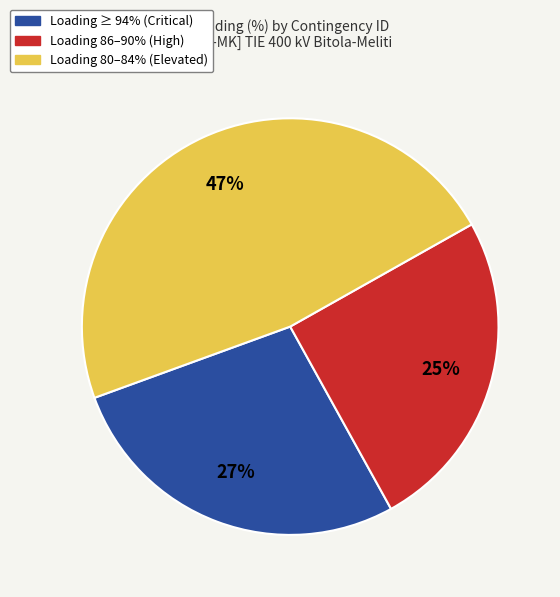

To the nearest percent, what is the average slice percentage?

33%